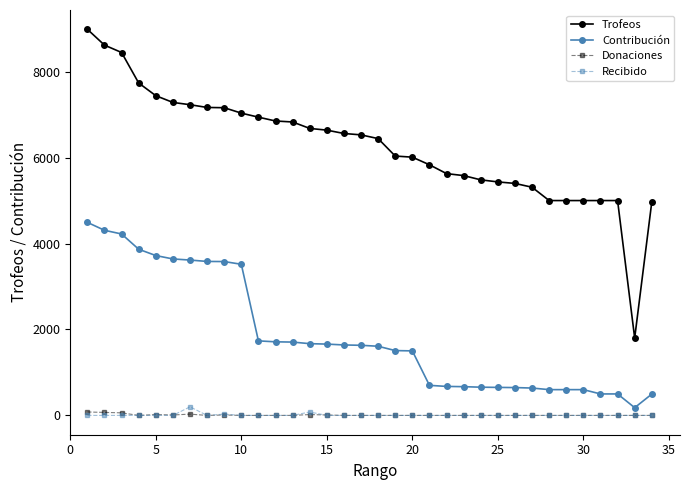

Does the chart have visible grid lines?

No